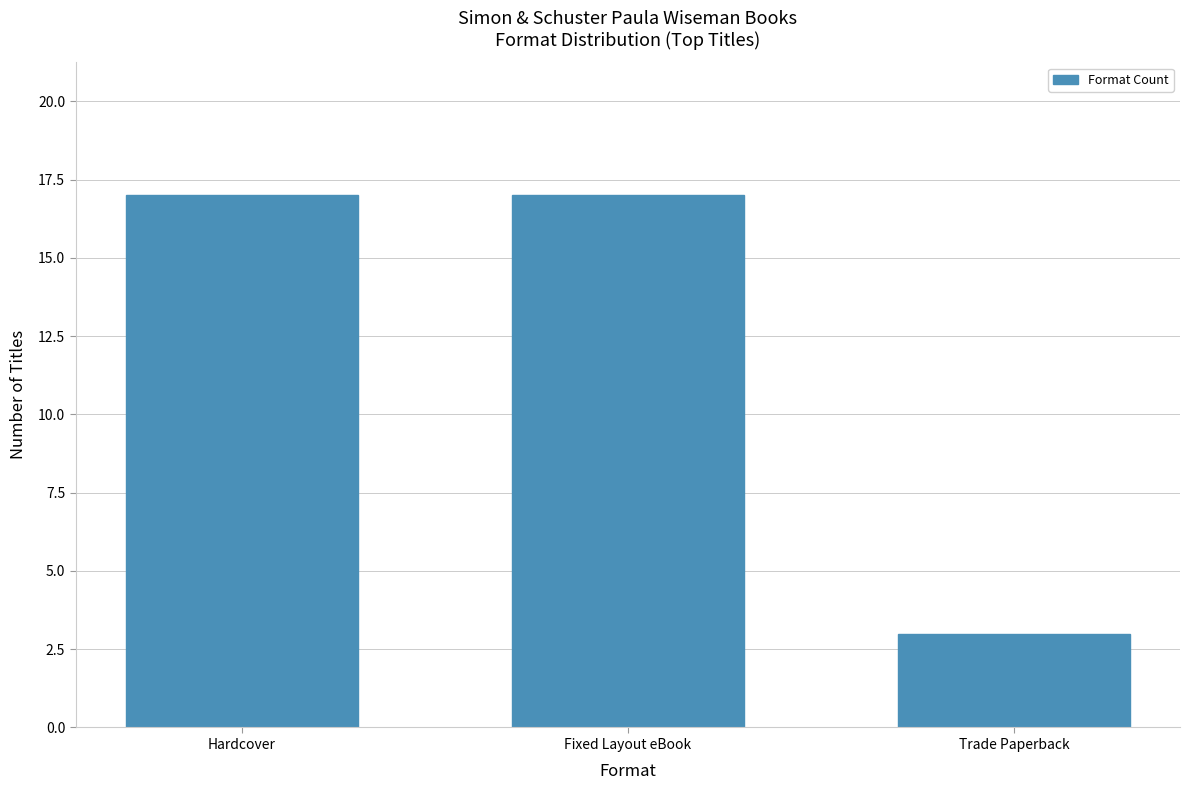

Reading right to left, extract all data points from this chart.

Trade Paperback=3	Fixed Layout eBook=17	Hardcover=17